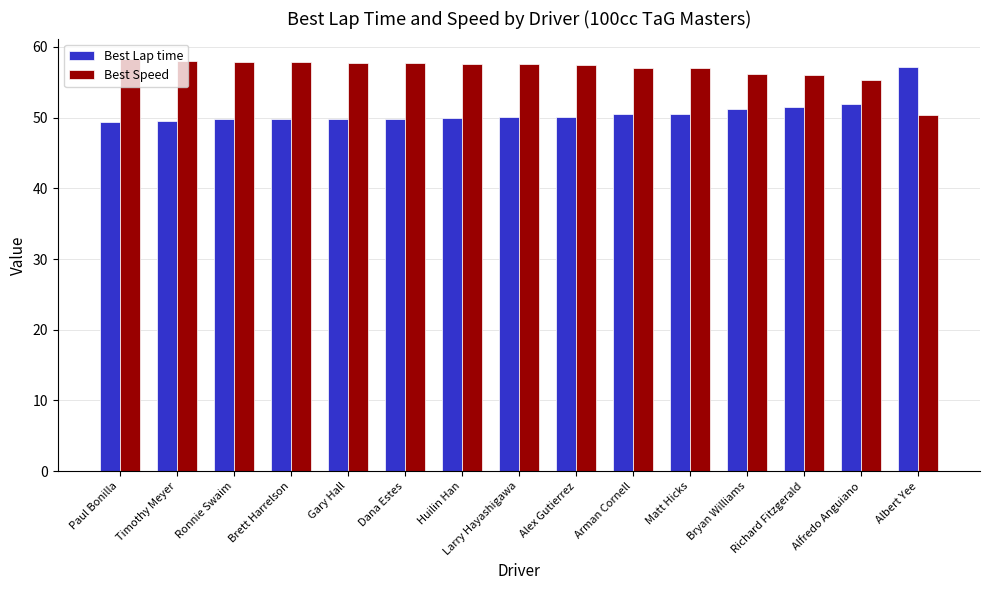

True or false: Best Speed has a value of 57.1 at Arman Cornell.

True